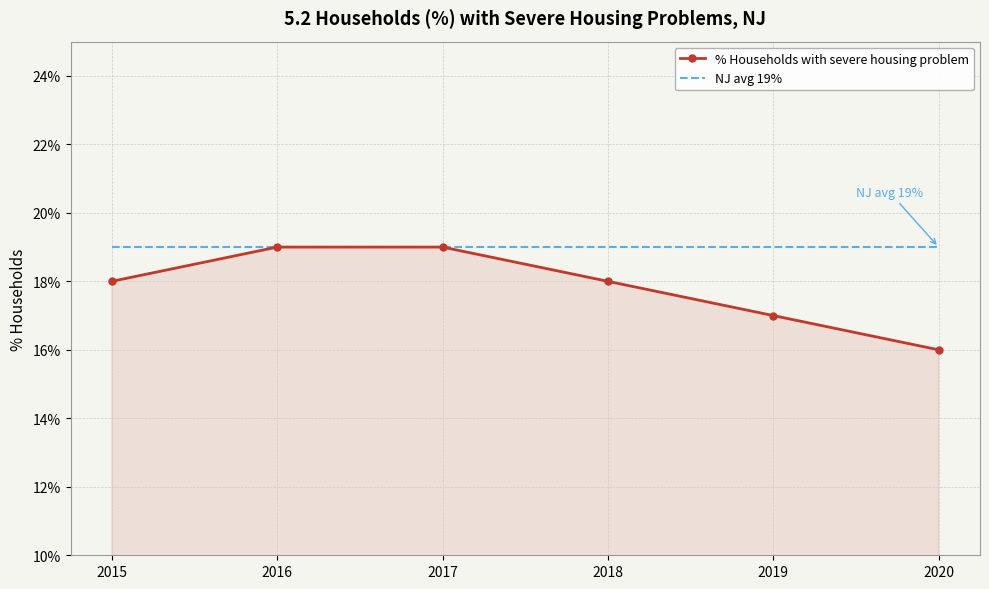

Rank the series by their average value, from lowest to highest.

% Households with severe housing problem, NJ avg 19%